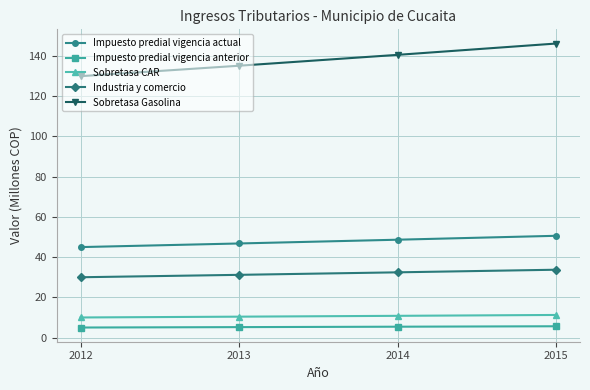

What is the difference between the highest and lowest values at 2014?

135.2